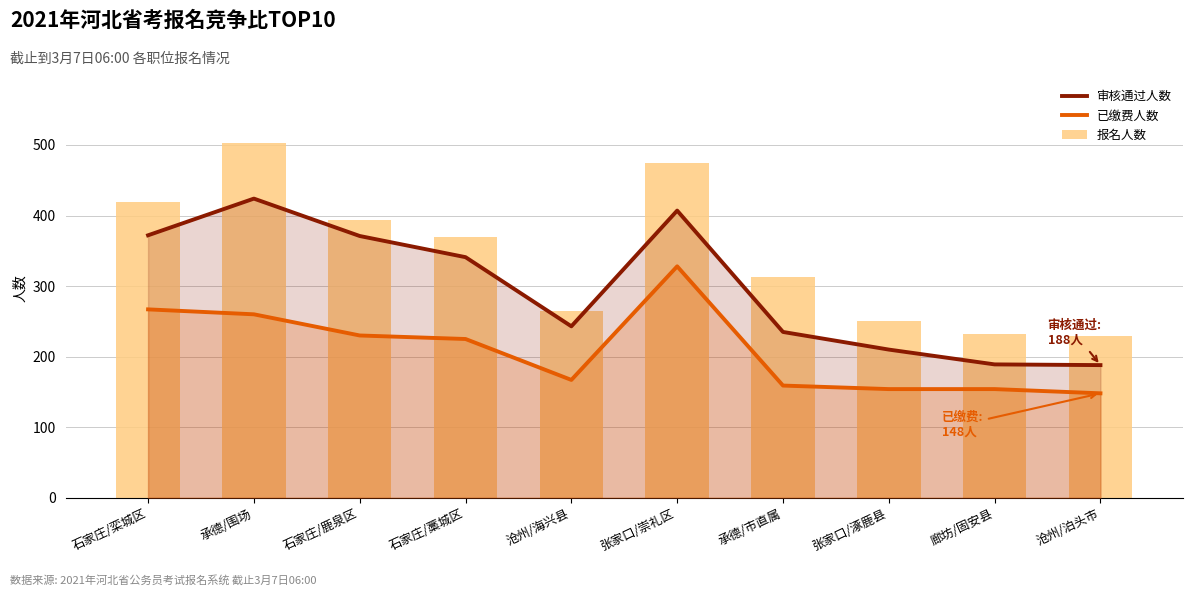

What position from the left is 张家口/涿鹿县?

8